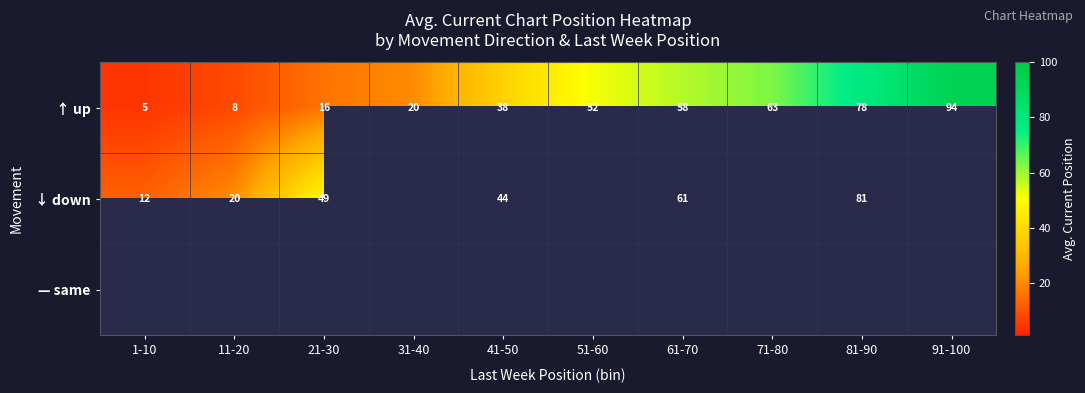

Is it true that ↑ up equals 2.2 at 1-10?

False